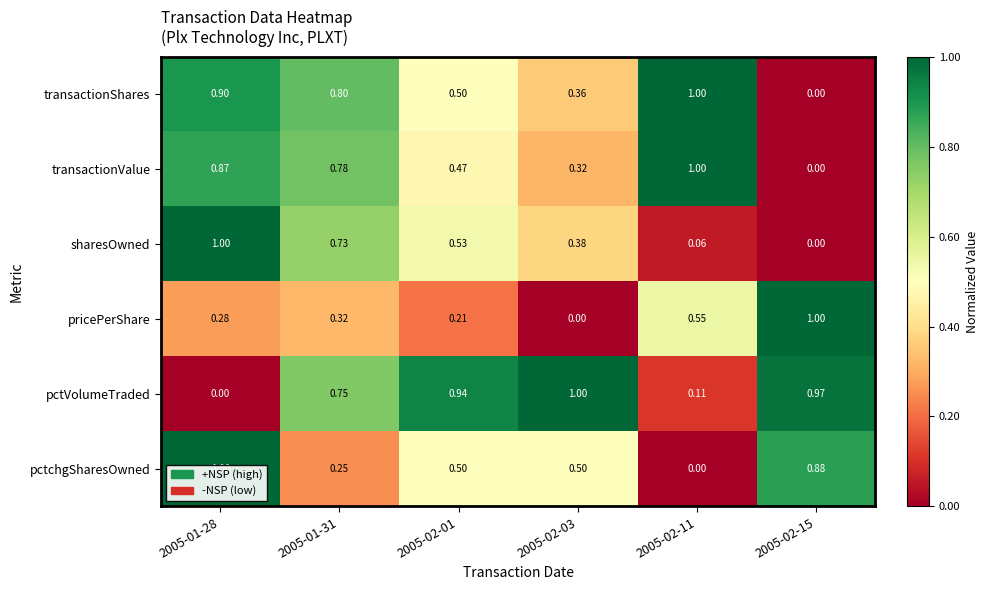

Which series changed the most between 2005-01-28 and 2005-02-01?

pctVolumeTraded